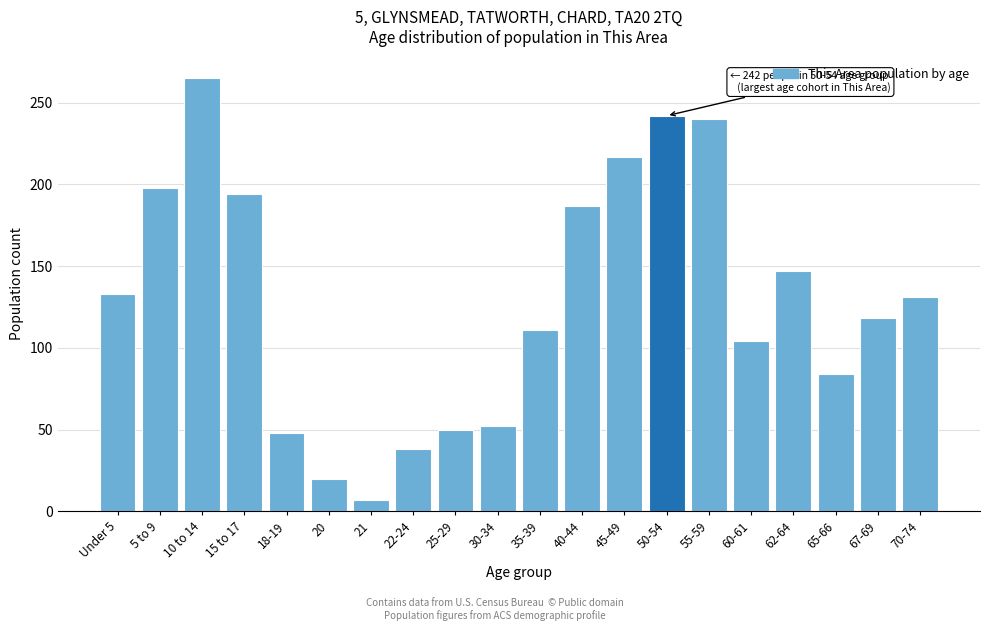

Reading left to right, extract all data points from this chart.

Under 5=133	5 to 9=198	10 to 14=265	15 to 17=194	18-19=48	20=20	21=7	22-24=38	25-29=50	30-34=52	35-39=111	40-44=187	45-49=217	50-54=242	55-59=240	60-61=104	62-64=147	65-66=84	67-69=118	70-74=131